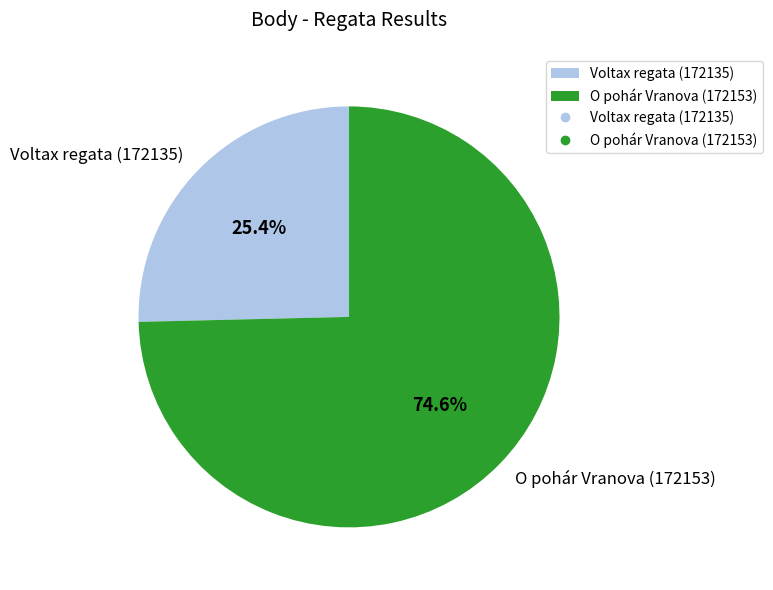

Which slice is the largest?

O pohár Vranova (172153)